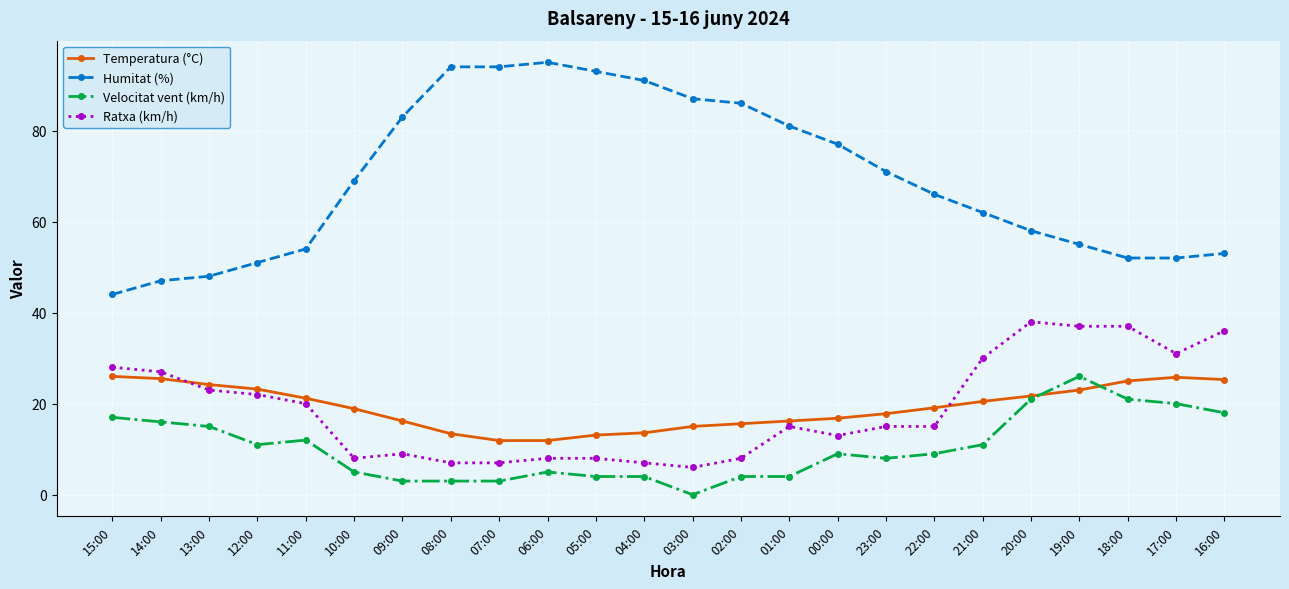

What is the maximum value for Ratxa (km/h)?

38.0